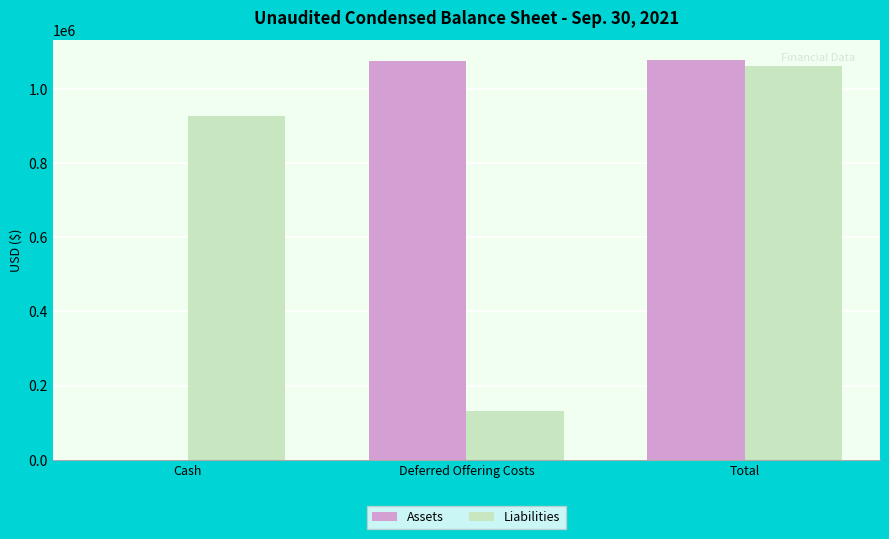

Which series has the largest total across all categories?

Assets